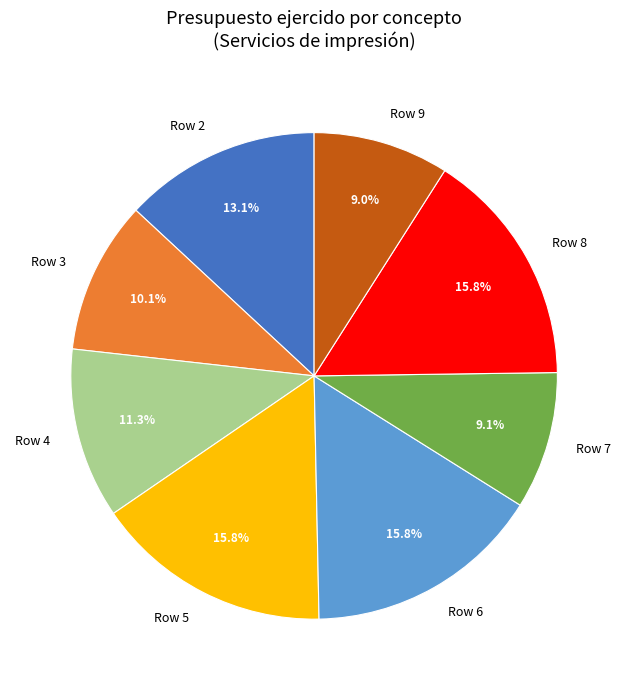

What portion of the pie excludes Row 6?

84.2%